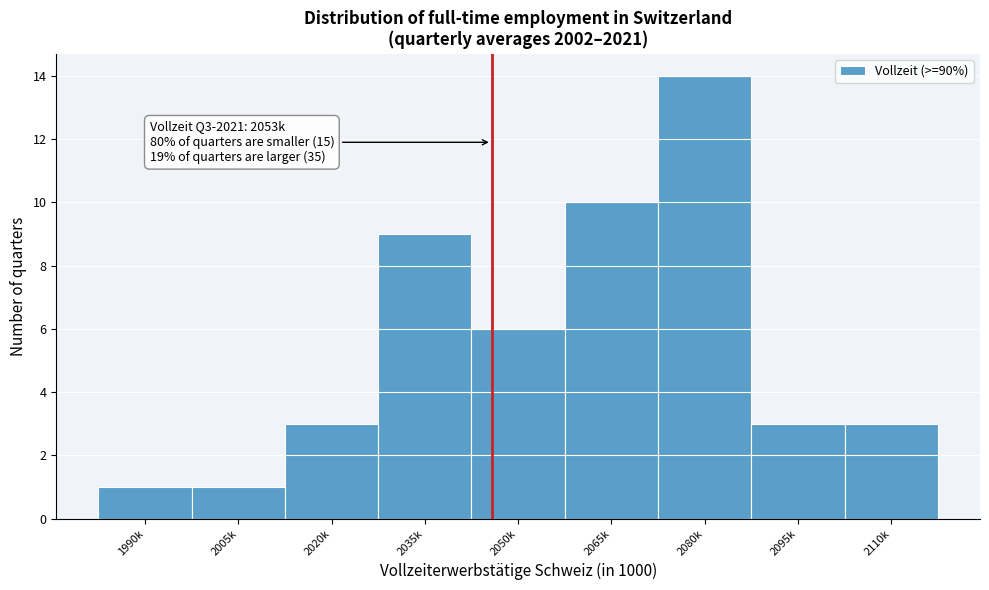

Reading left to right, what are all the values shown in this chart?

1	1	3	9	6	10	14	3	3